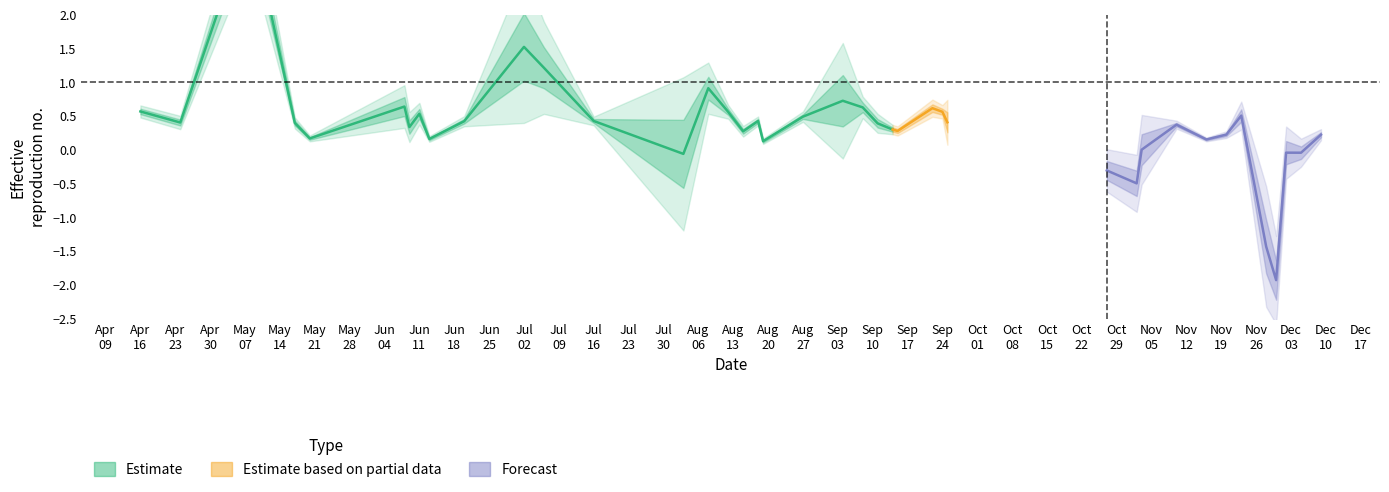

What is the difference between the second highest and second lowest values?

1.4